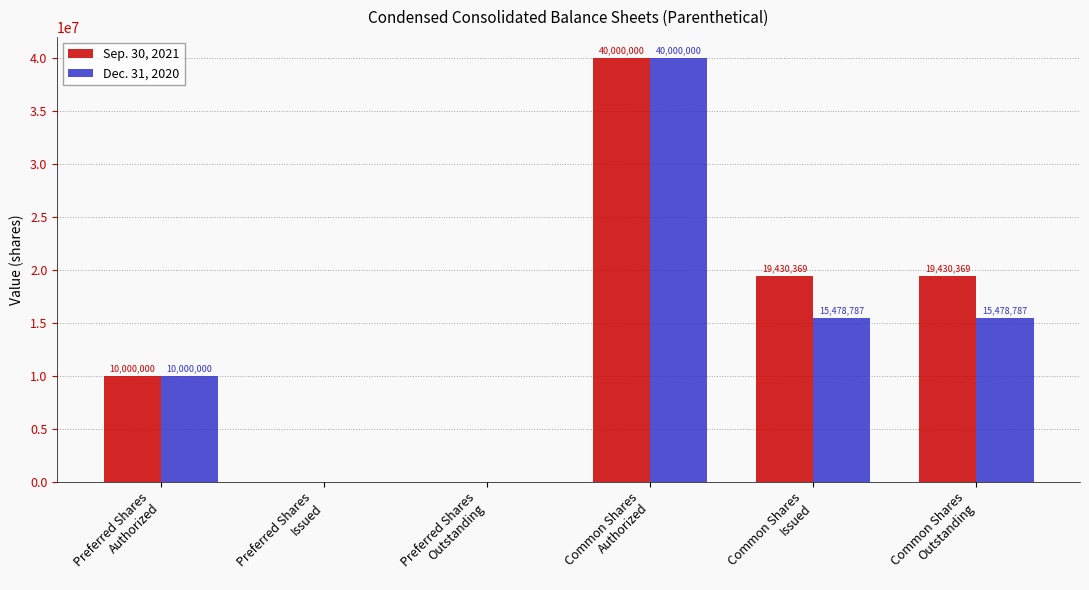

What is the sum of all Sep. 30, 2021 values?

88860738